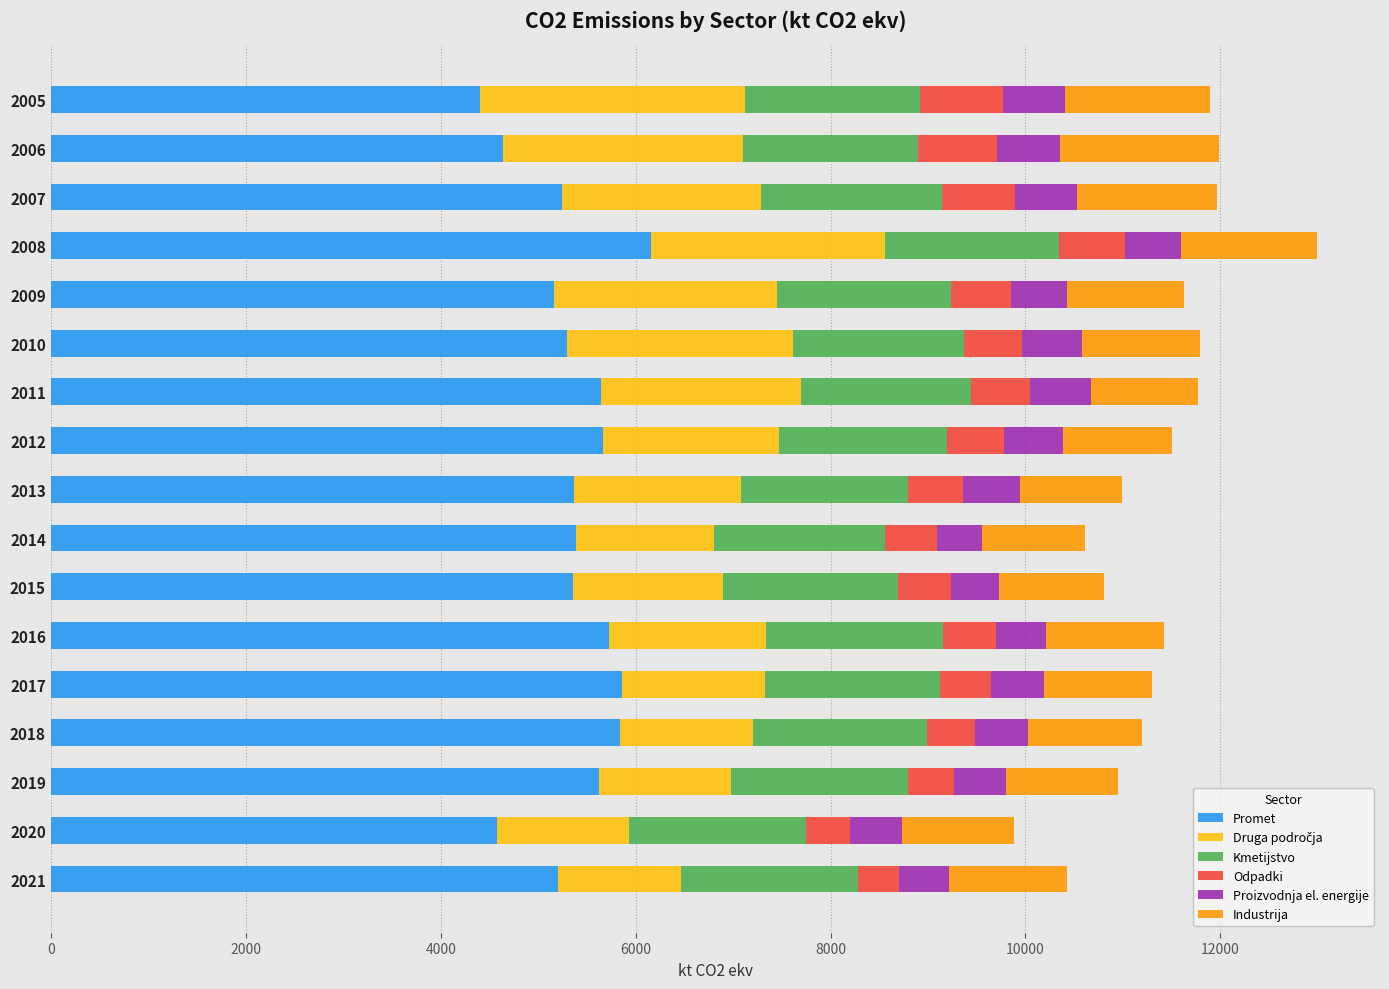

What is the difference between the Promet values at 2015 and 2020?

778.2